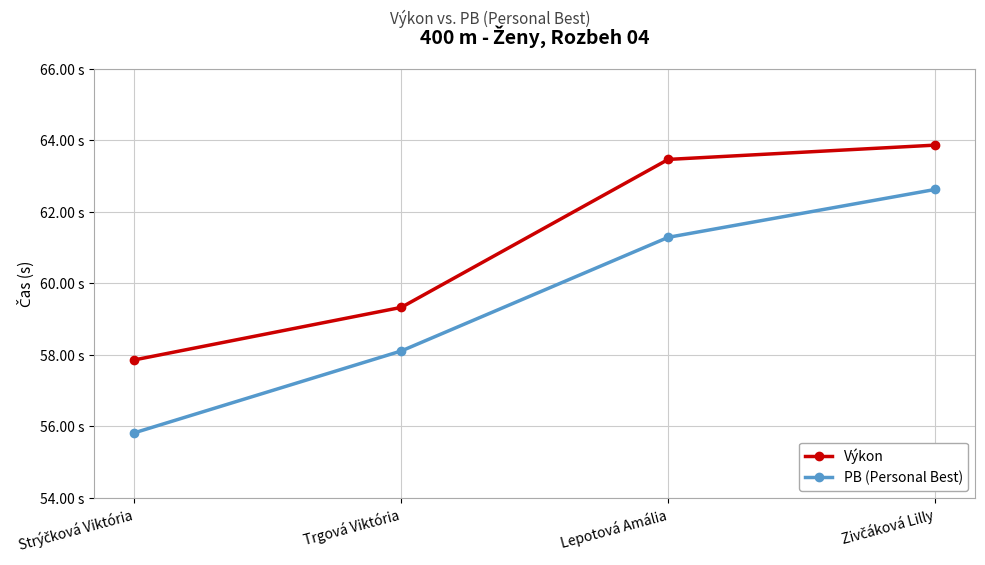

What is the sum of the PB (Personal Best) values at Trgová Viktória and Strýčková Viktória?

113.9